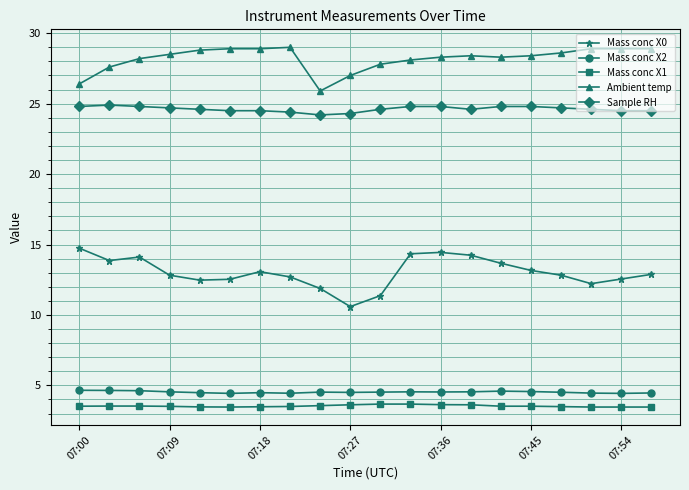

What is the value of the Sample RH point at the 4th from the left?

24.7